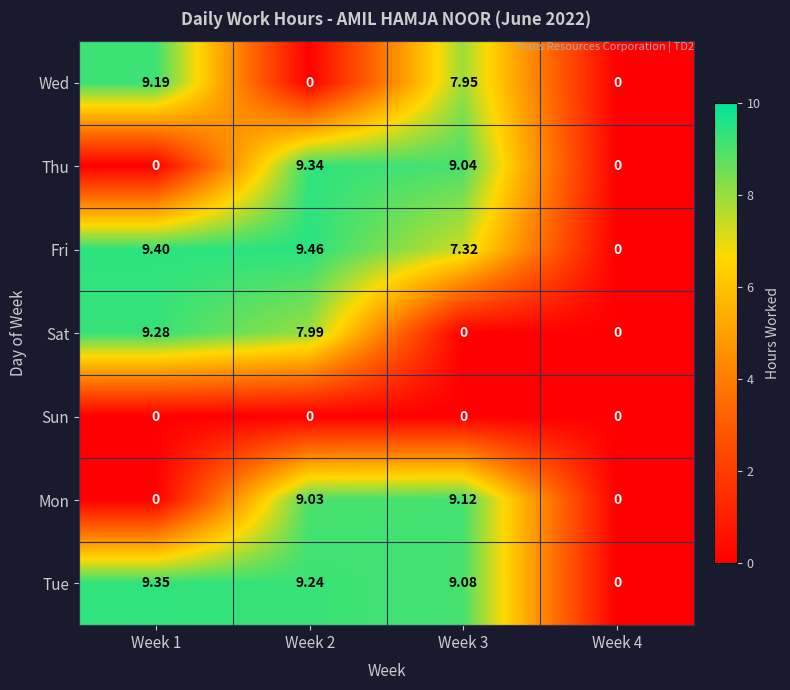

Rank the series by their maximum value, from lowest to highest.

Sun, Mon, Wed, Sat, Thu, Tue, Fri